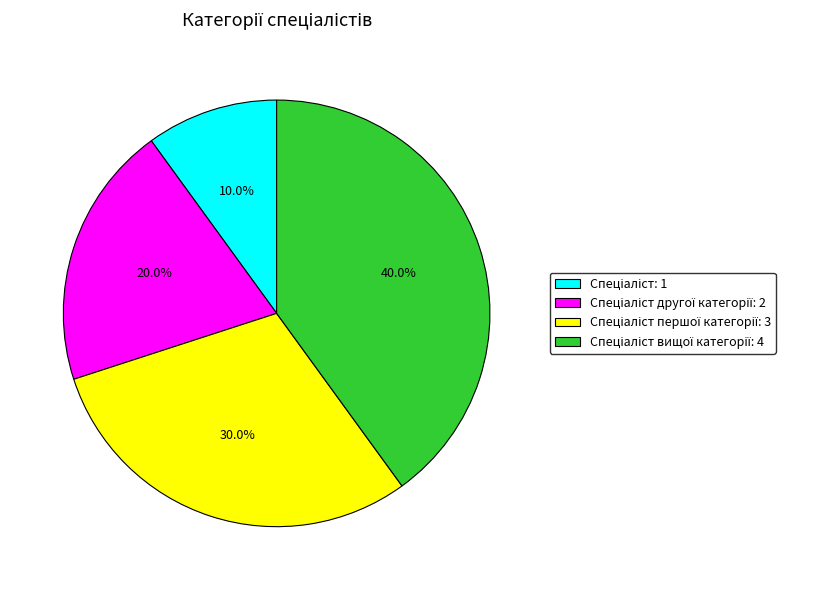

How many segments does this pie chart have?

4